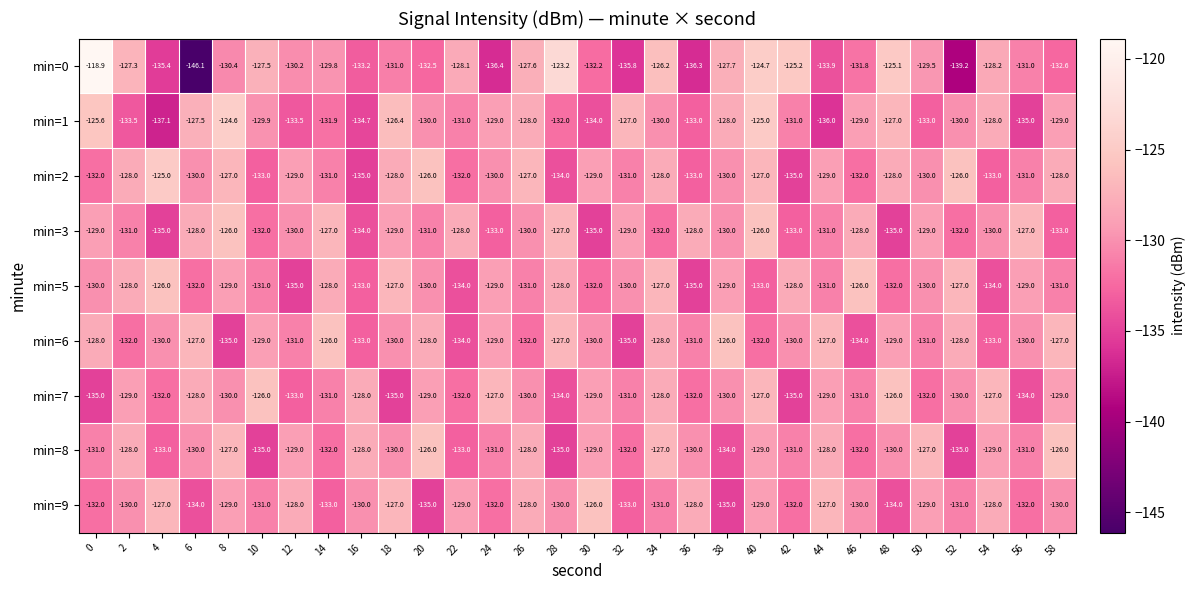

What is the minimum value for min=2?

-135.0